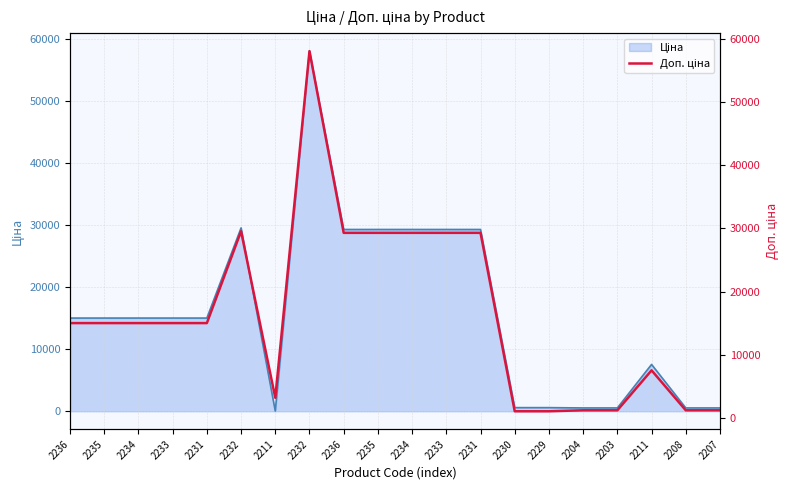

What is the difference between the maximum and minimum values?

56962.6